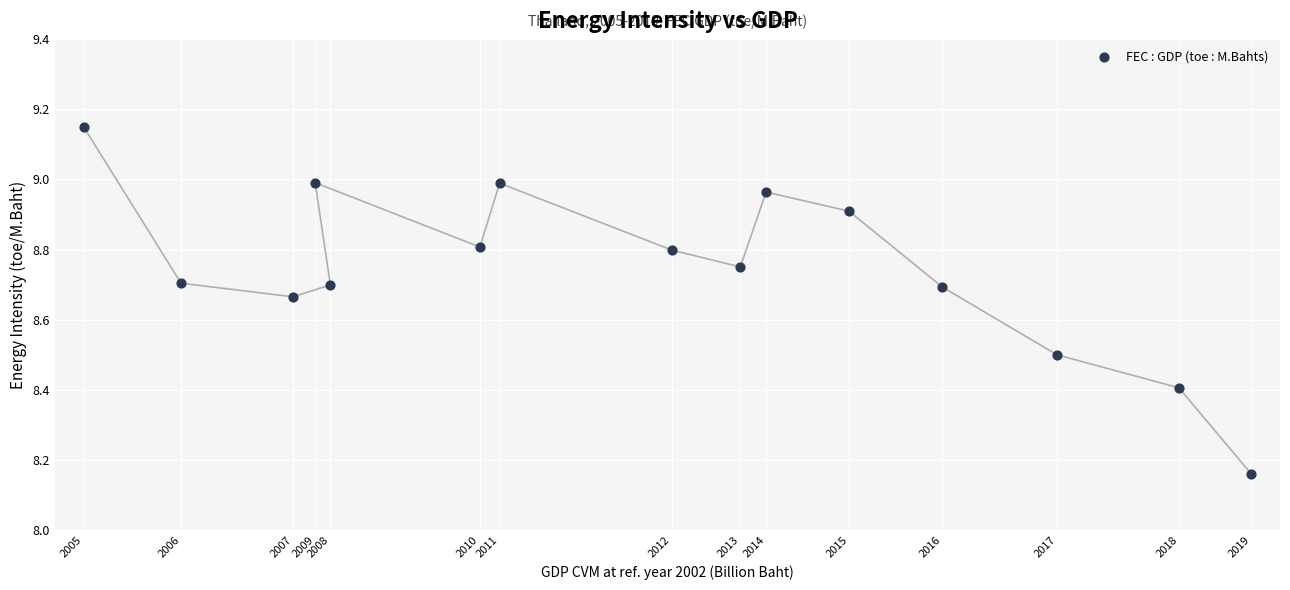

What is the range of Y values (max minus min)?

1.0